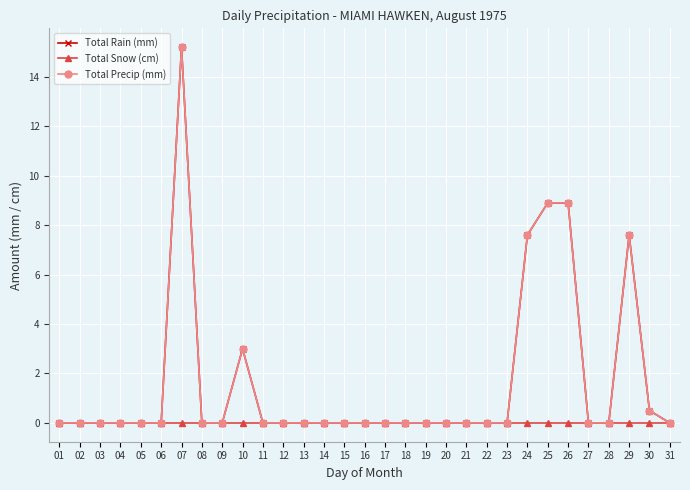

Rank the series by their maximum value, from lowest to highest.

Total Snow (cm), Total Rain (mm), Total Precip (mm)